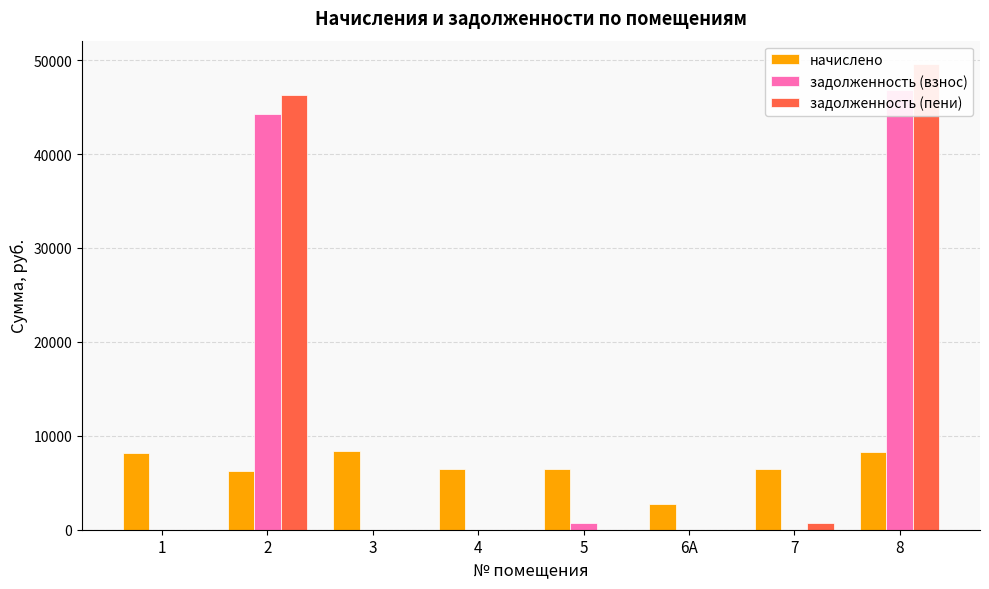

What is the sum of the задолженность (взнос) values at 3 and 5?

716.8